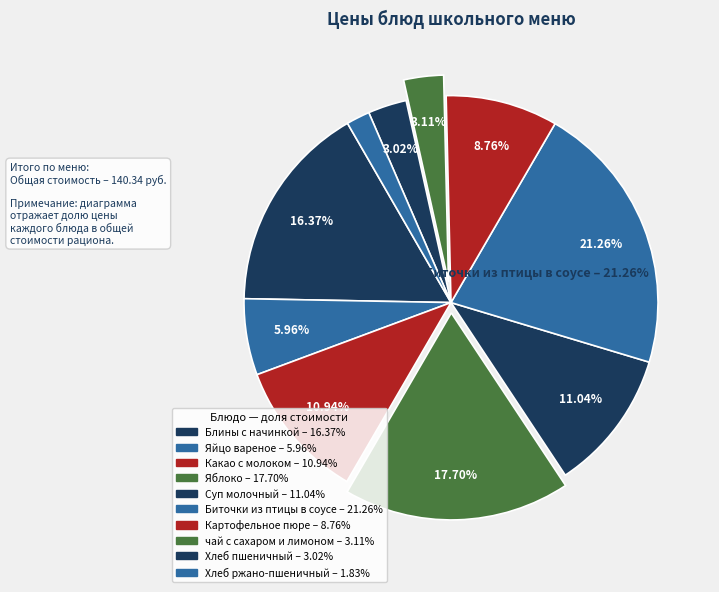

To the nearest percent, what portion does Картофельное пюре represent?

9%